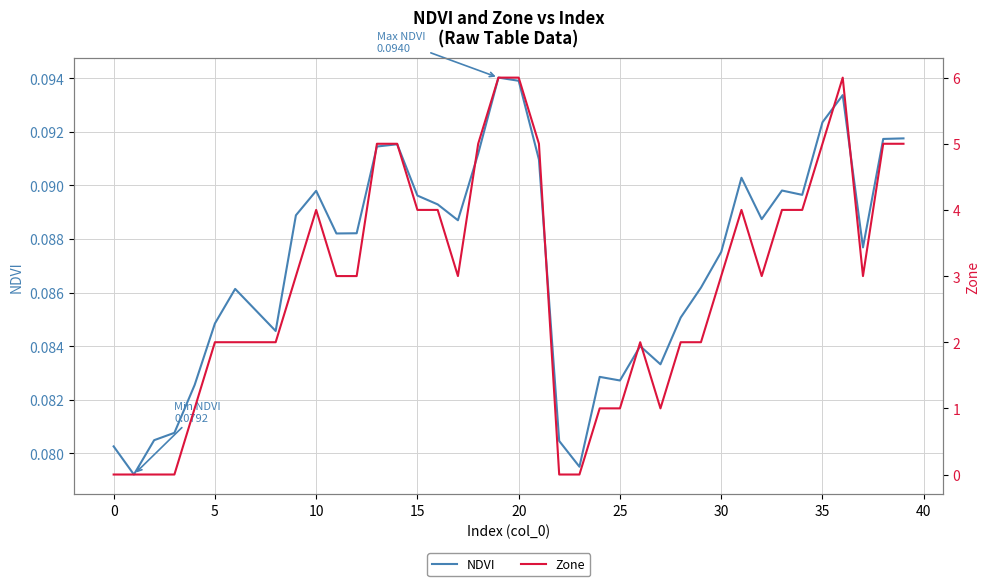

Which series ends up on top after the final intersection of NDVI and Zone?

Zone